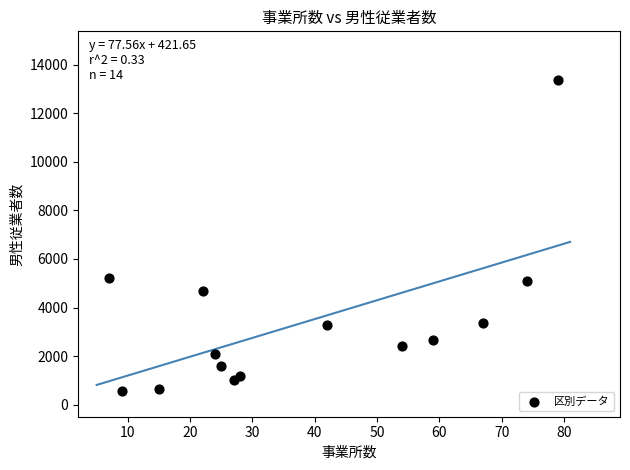

What is the range of X values (max minus min)?

72